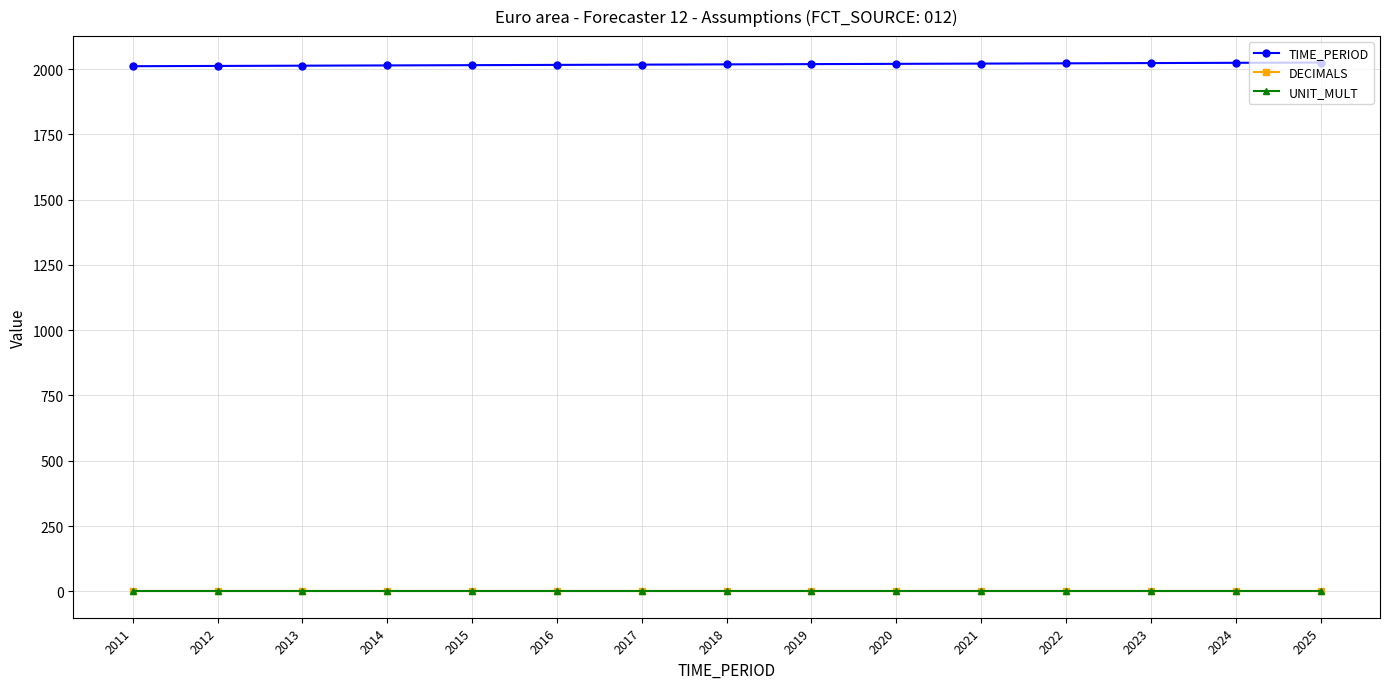

How many lines are shown in the chart?

3